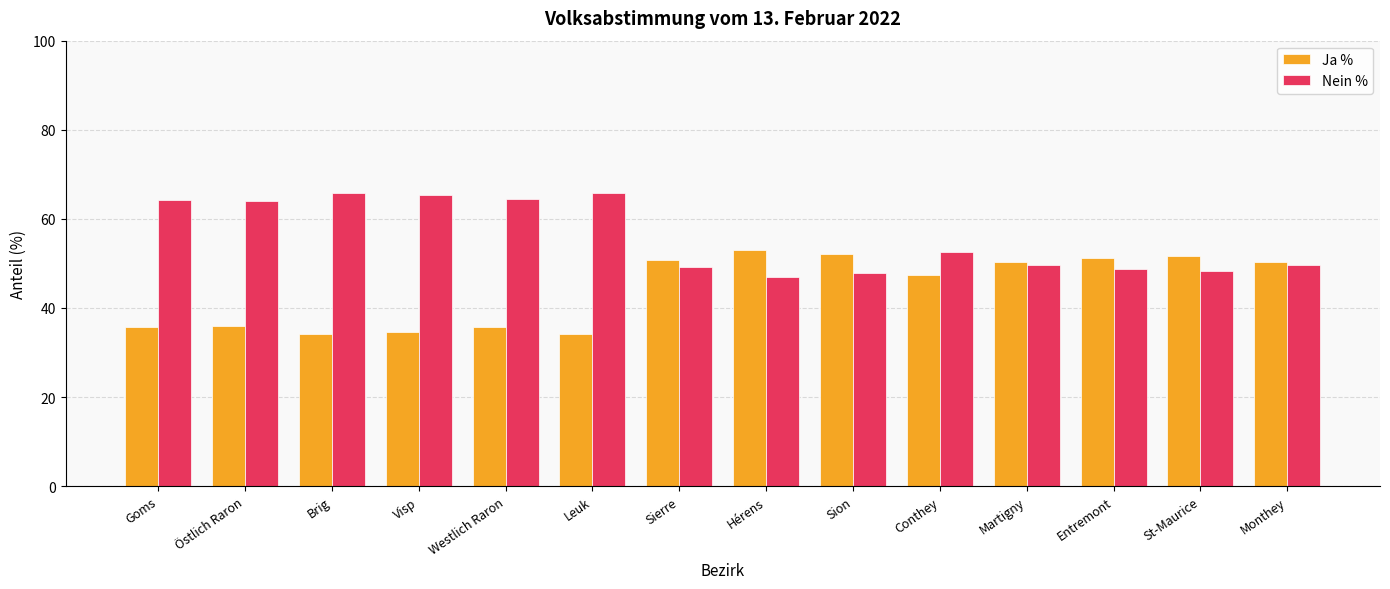

What is the total value across all series at Goms?

100.0